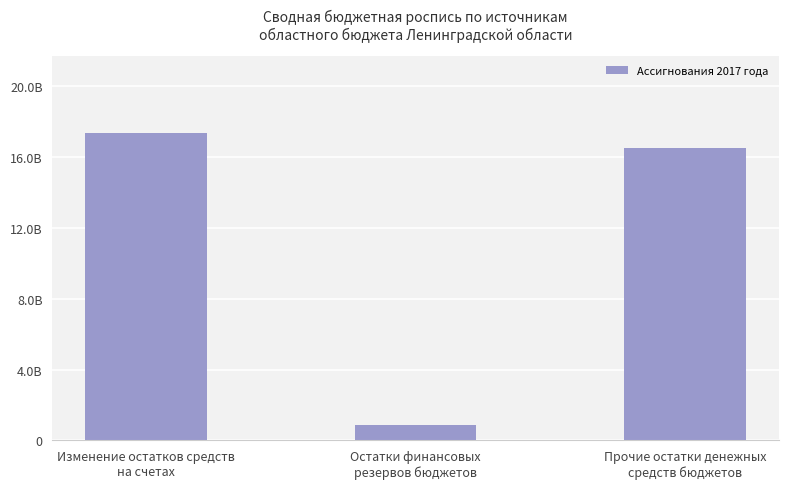

What is the value of the 3rd bar from the left?

16474103269.8